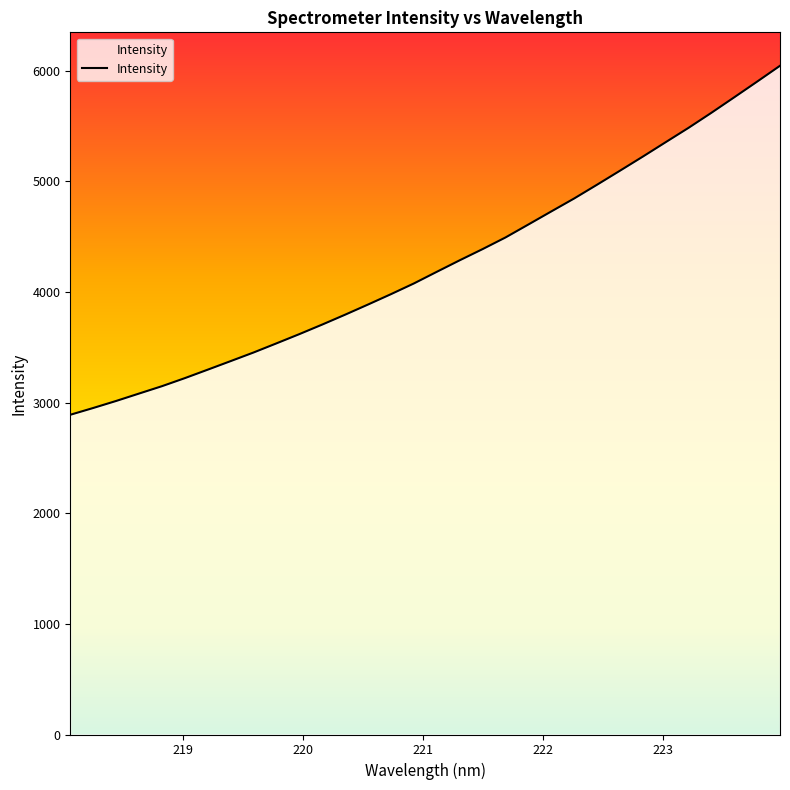

Reading right to left, what are all the values shown in this chart?

6043.6	5900.4	5758.8	5618.6	5482.6	5352.8	5222.4	5094.8	4968.5	4844.1	4727.0	4609.1	4491.9	4386.7	4285.6	4181.6	4076.5	3979.8	3886.2	3794.4	3705.2	3618.6	3535.1	3452.5	3374.6	3297.3	3220.7	3147.9	3081.2	3014.3	2950.8	2889.5